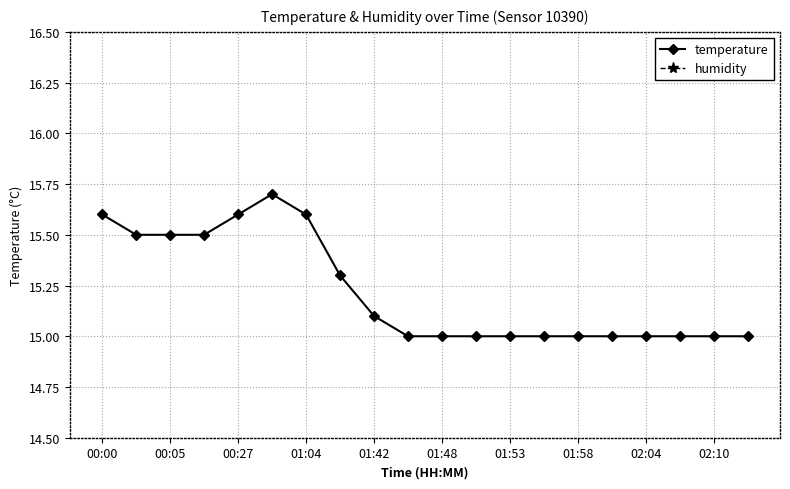

True or false: humidity has more than 1 points higher than both neighbors.

False